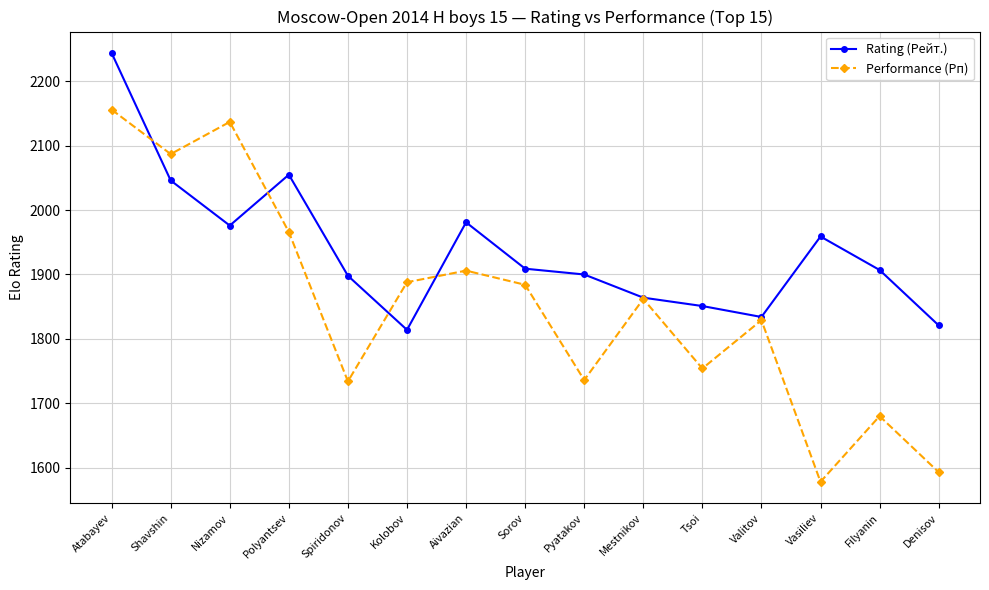

The Rating (Рейт.) series shows 2610 at Vasiliev. True or false?

False